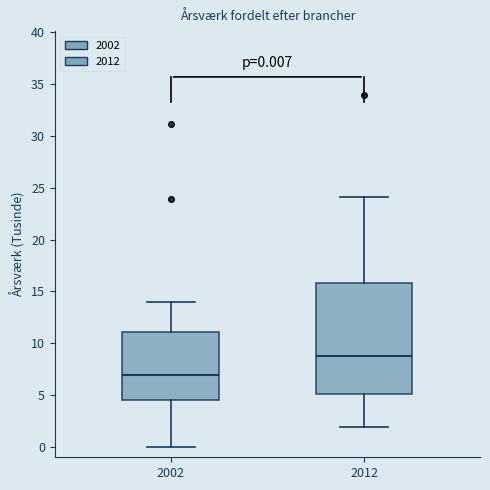

Comparing the boxes themselves (not the whiskers), which one is the tallest?

2012